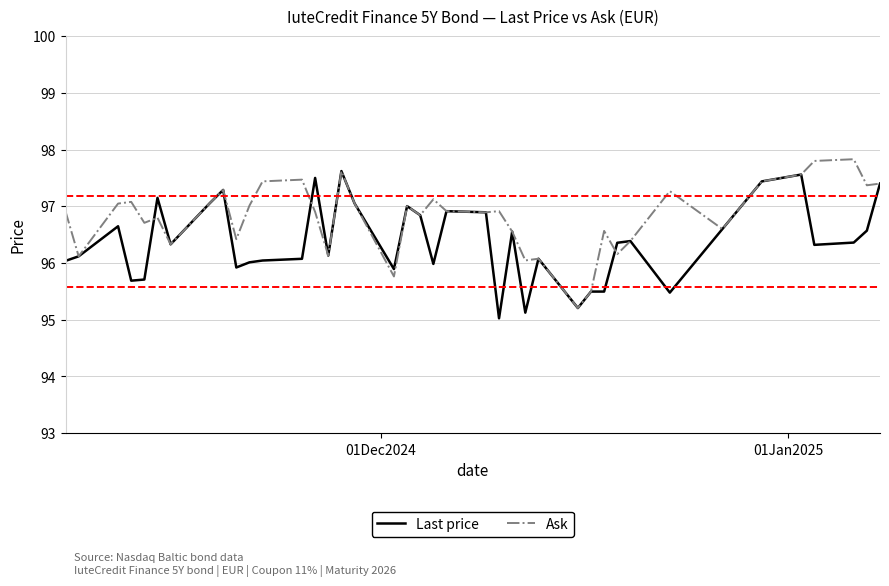

Which series has the largest total across all categories?

Ask